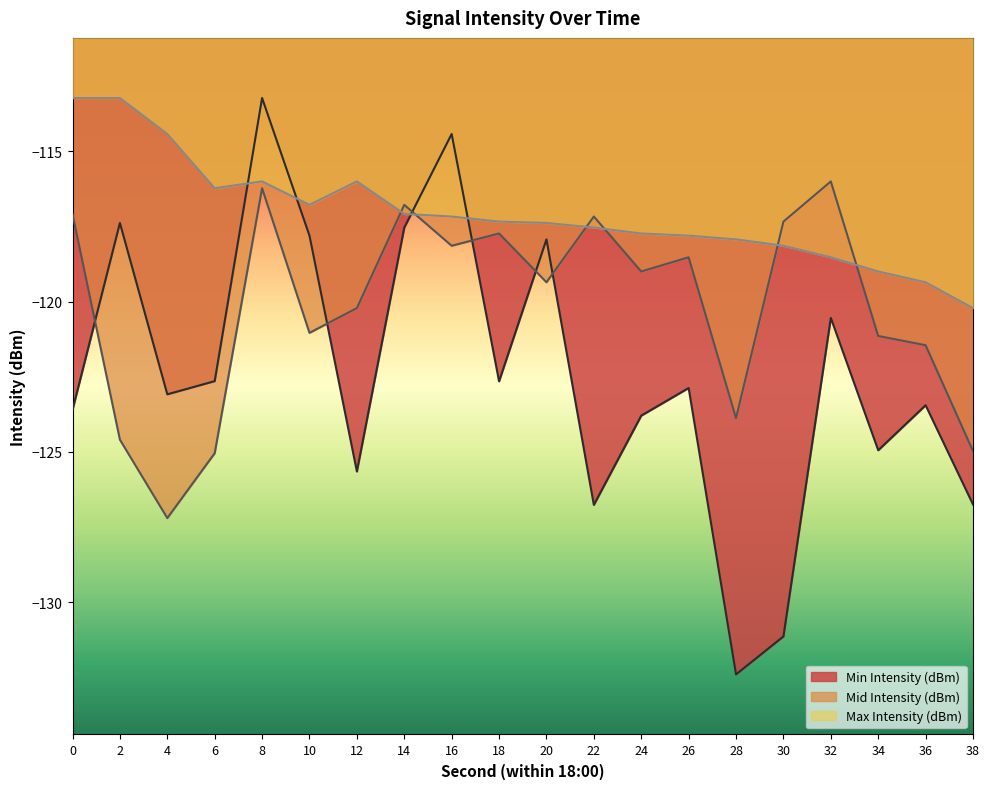

What is the total value across all series at 34?

-365.1